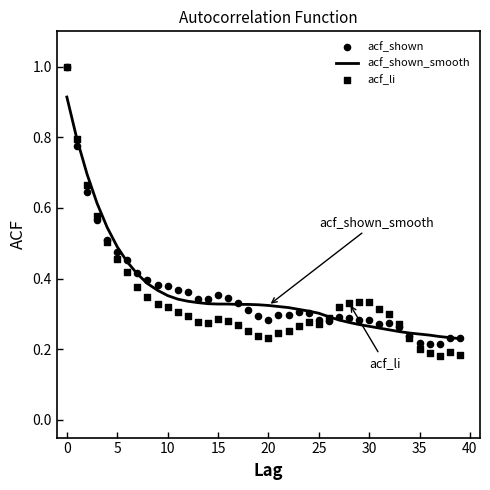

What are all the series names shown in the legend?

acf_shown_smooth, acf_shown, acf_li